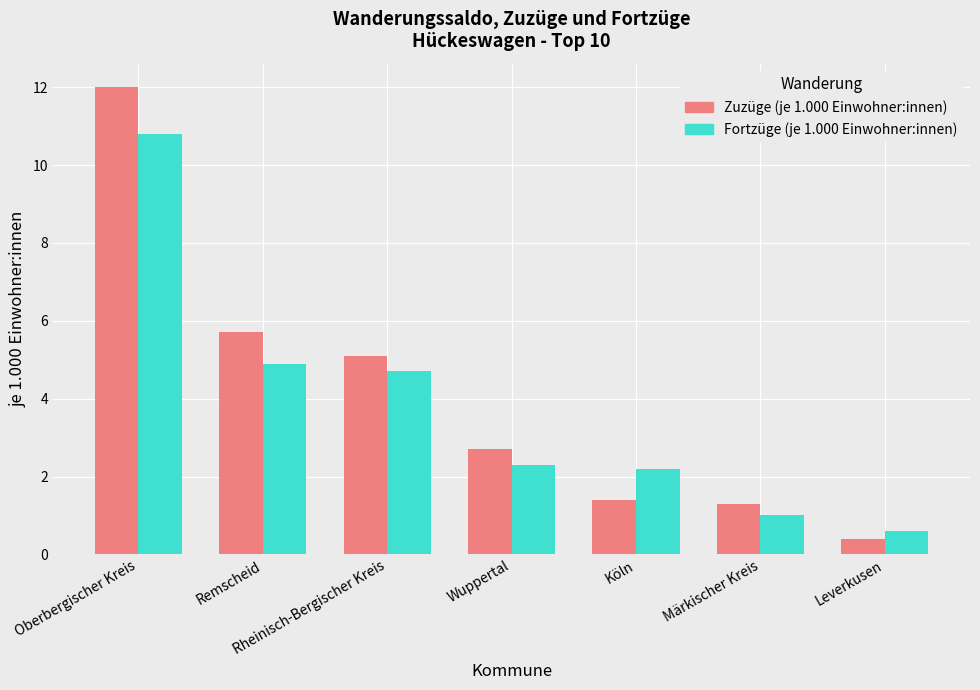

Are the bars horizontal?

No